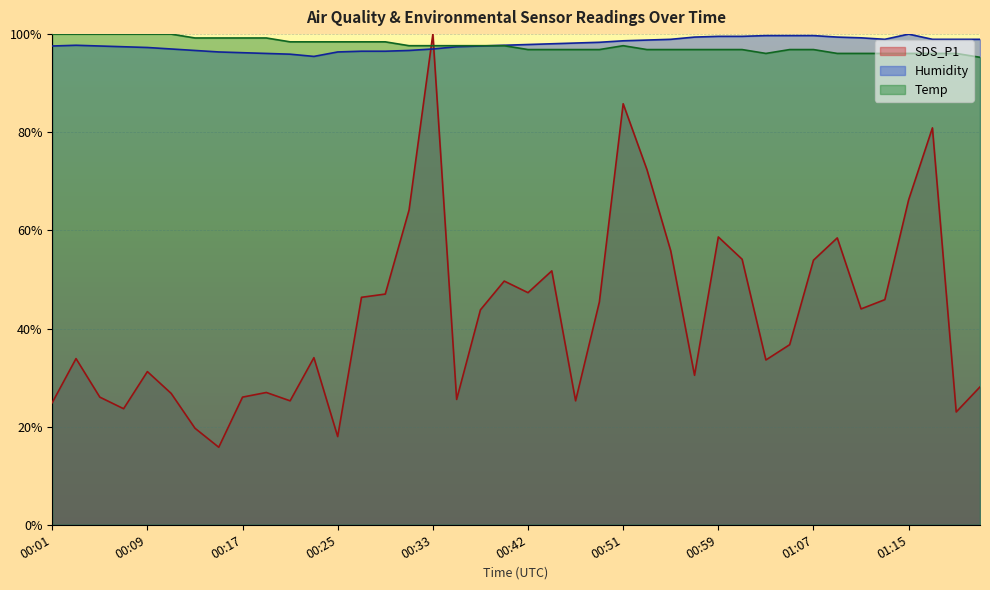

Which series ends up on top after the final intersection of Temp and Humidity?

Humidity